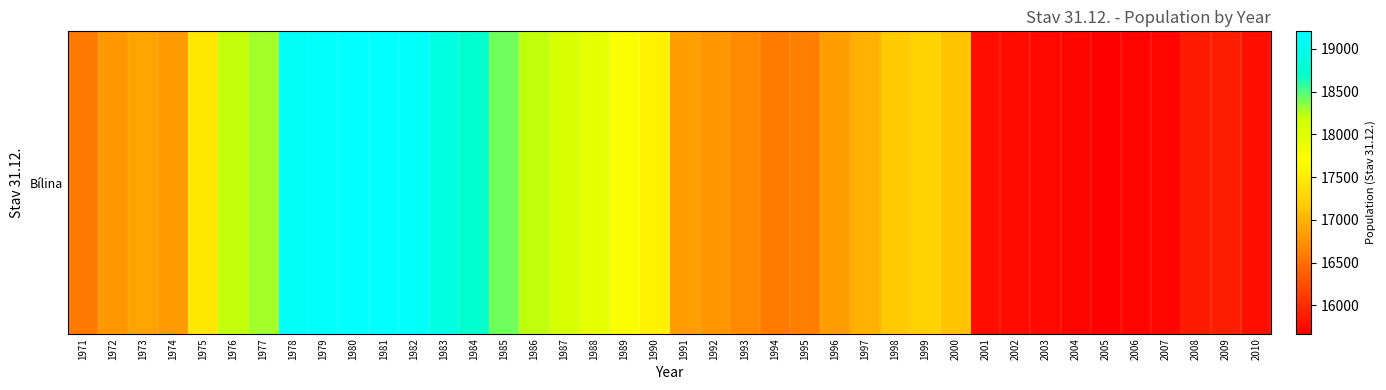

At which category does the chart reach its peak across all series?

1981